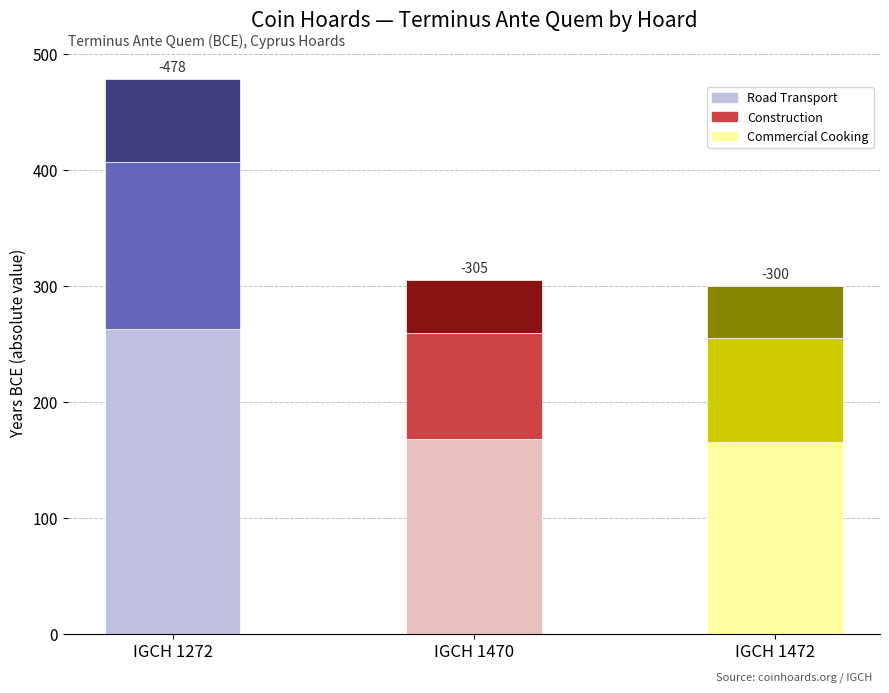

Between IGCH 1470 and IGCH 1272, which is larger?

IGCH 1470